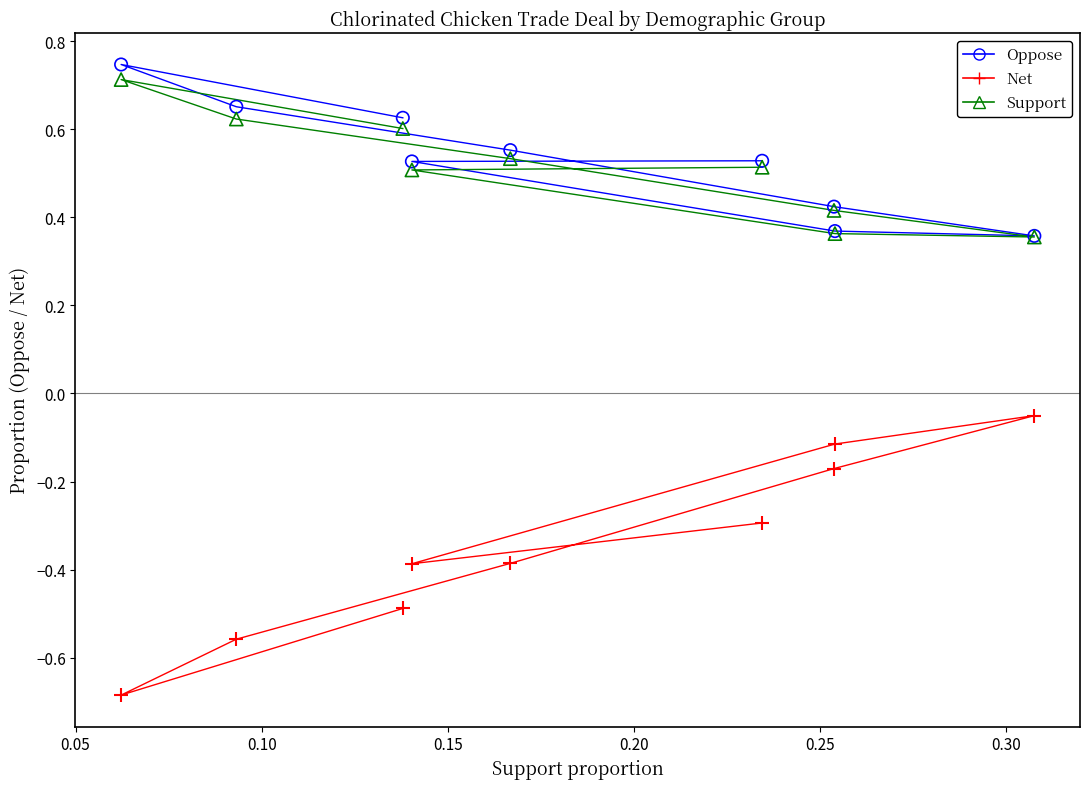

Which series has the largest Y range (max minus min)?

Net